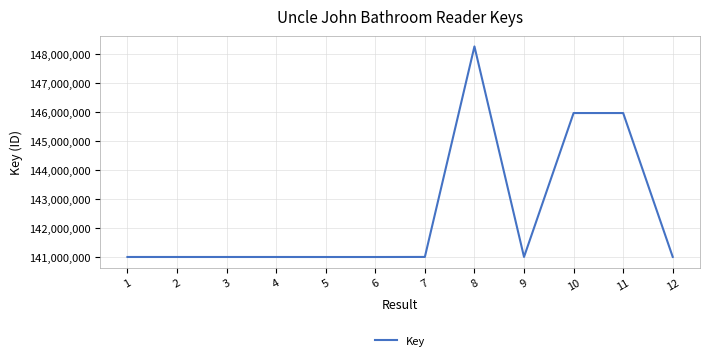

The value at 11 is 145964133. True or false?

True